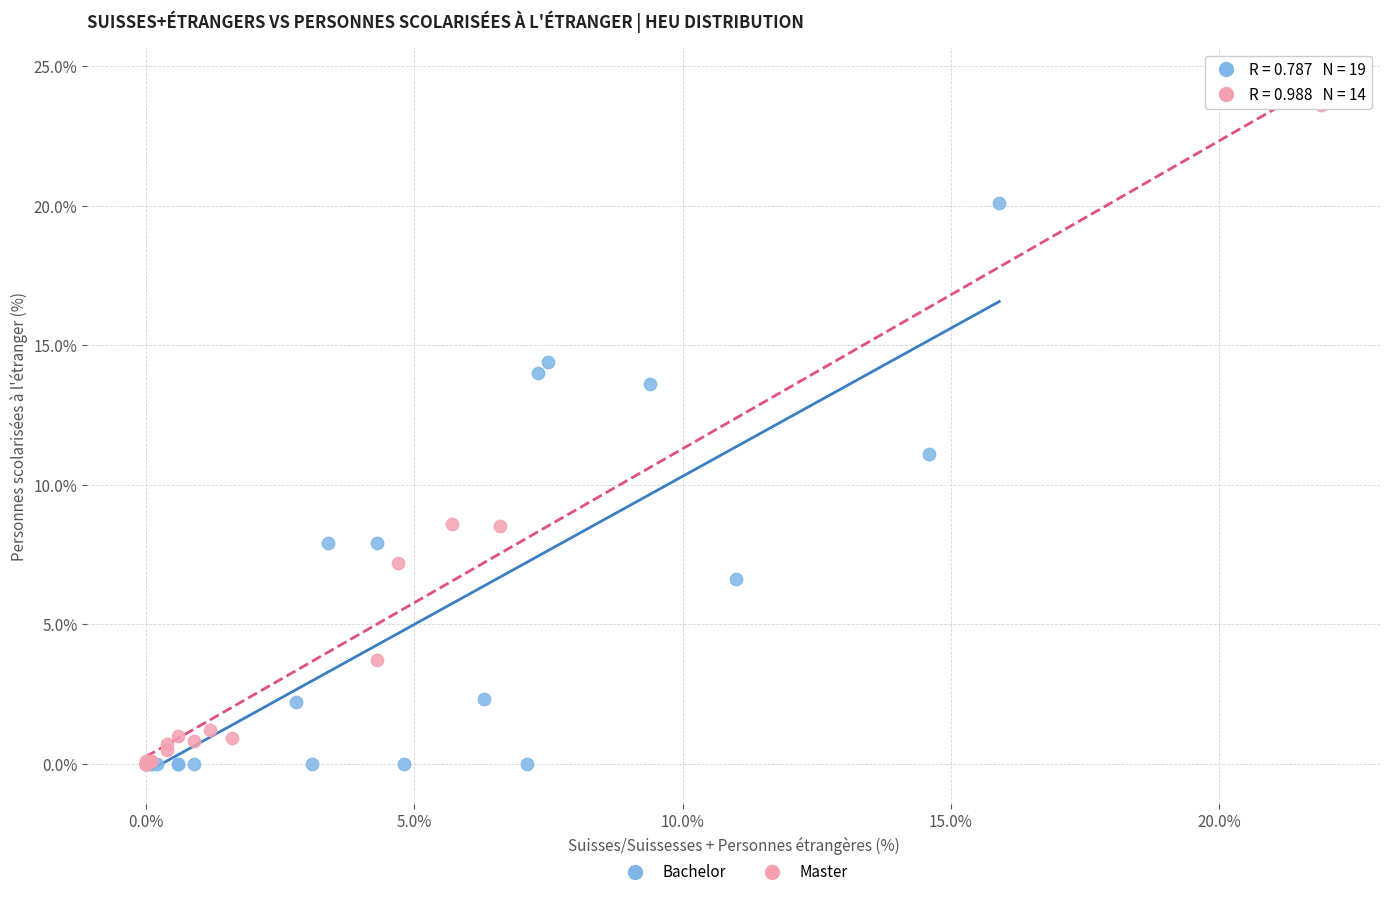

Which series contains the highest Y value?

Master